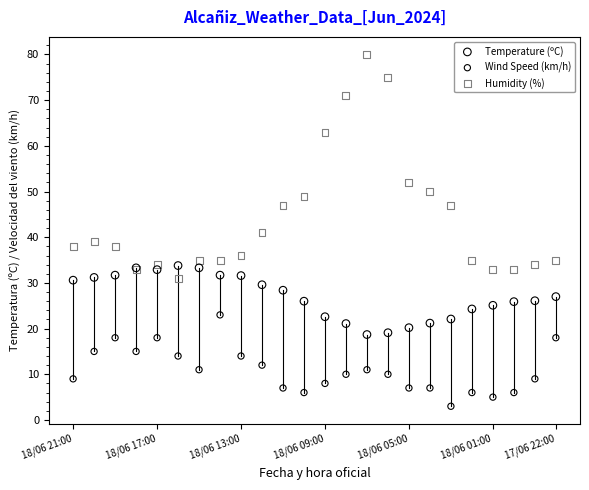

Which series contains the lowest Y value?

Wind Speed (km/h)